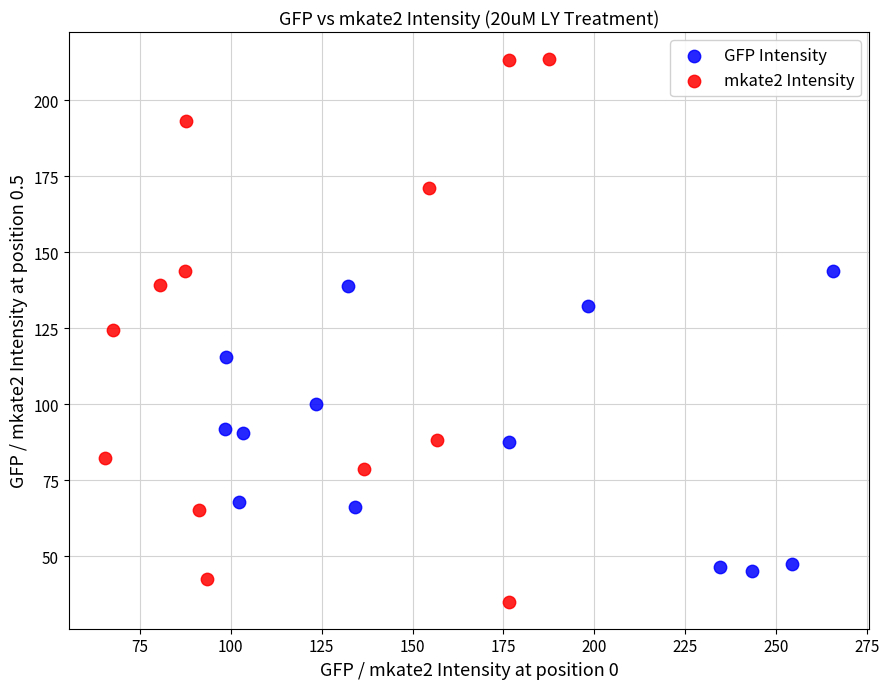

What are all the series names shown in the legend?

GFP Intensity, mkate2 Intensity